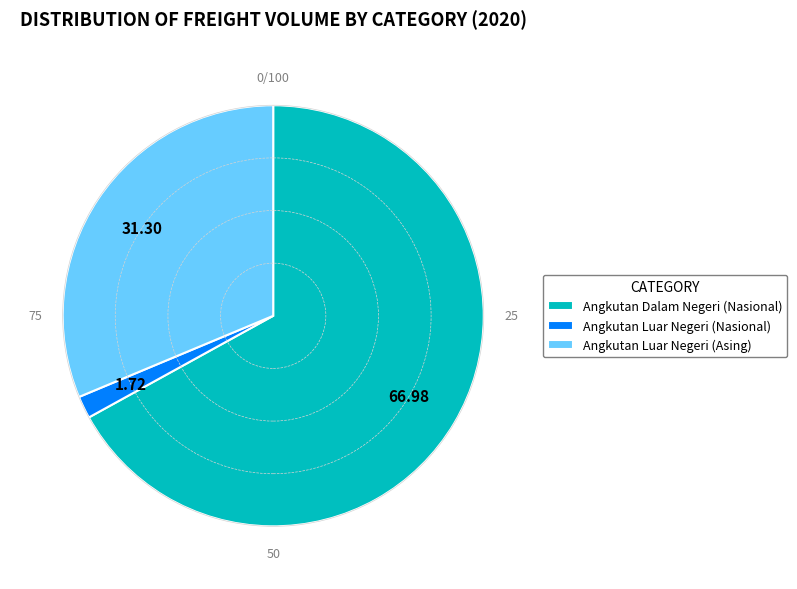

Combined, do Angkutan Luar Negeri (Nasional) and Angkutan Luar Negeri (Asing) account for over 50%?

No